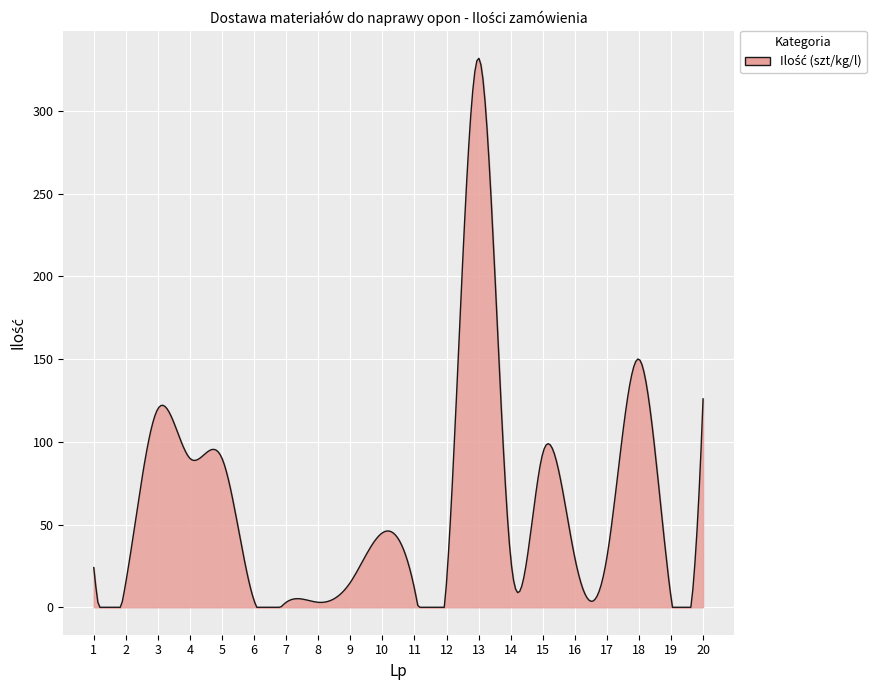

What is the sum of all values?

17958.3